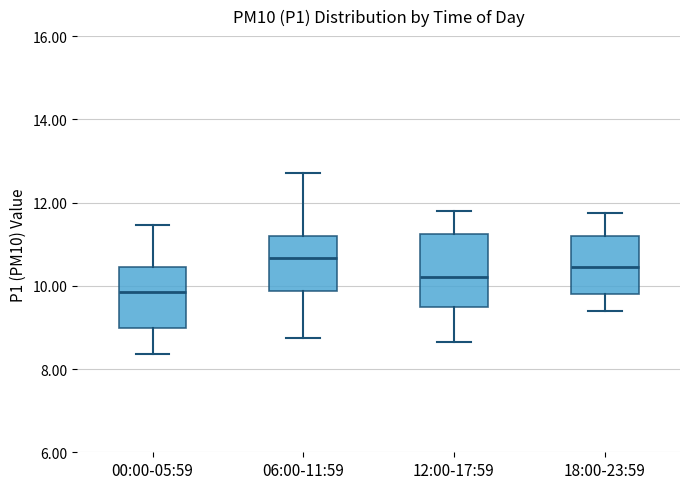

Which box's median line is the highest?

06:00-11:59